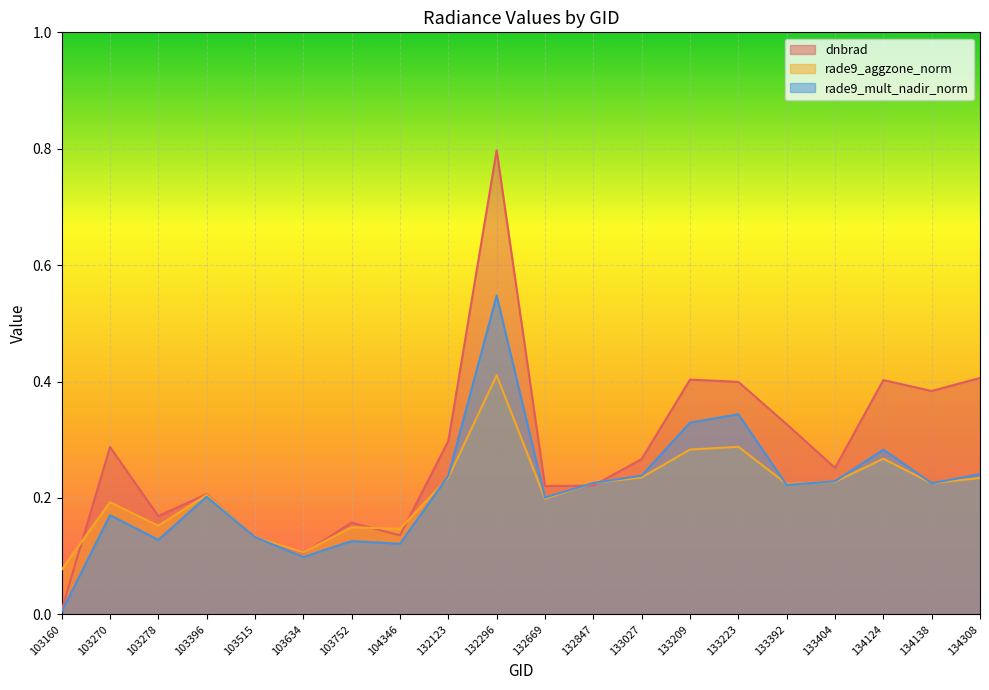

Which has a higher value, 133223 or 133404?

133223